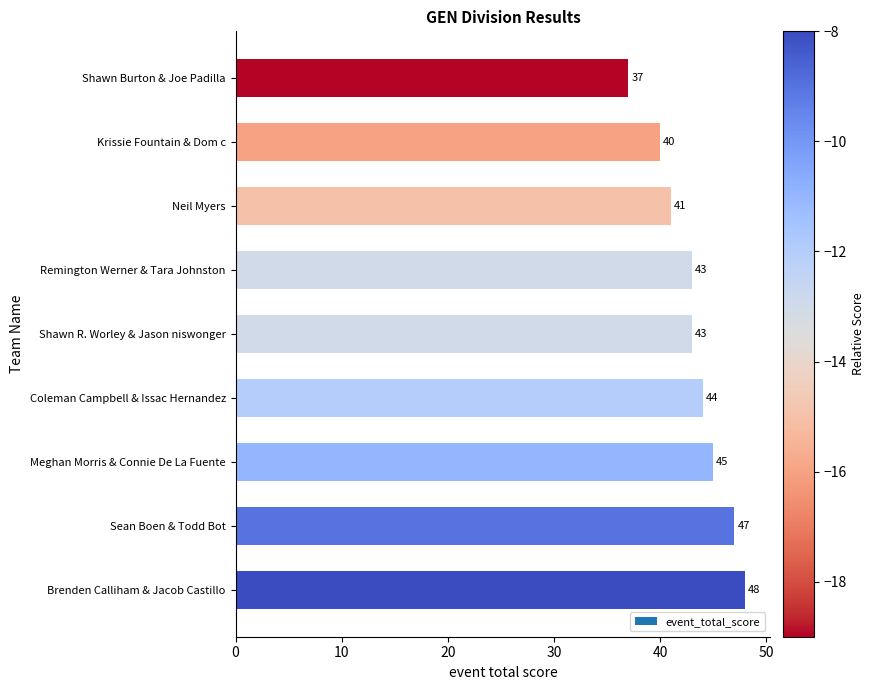

Reading top to bottom, list all the values displayed in this chart.

Shawn Burton & Joe Padilla=37	Krissie Fountain & Dom c=40	Neil Myers=41	Remington Werner & Tara Johnston=43	Shawn R. Worley & Jason niswonger=43	Coleman Campbell & Issac Hernandez=44	Meghan Morris & Connie De La Fuente=45	Sean Boen & Todd Bot=47	Brenden Calliham & Jacob Castillo=48